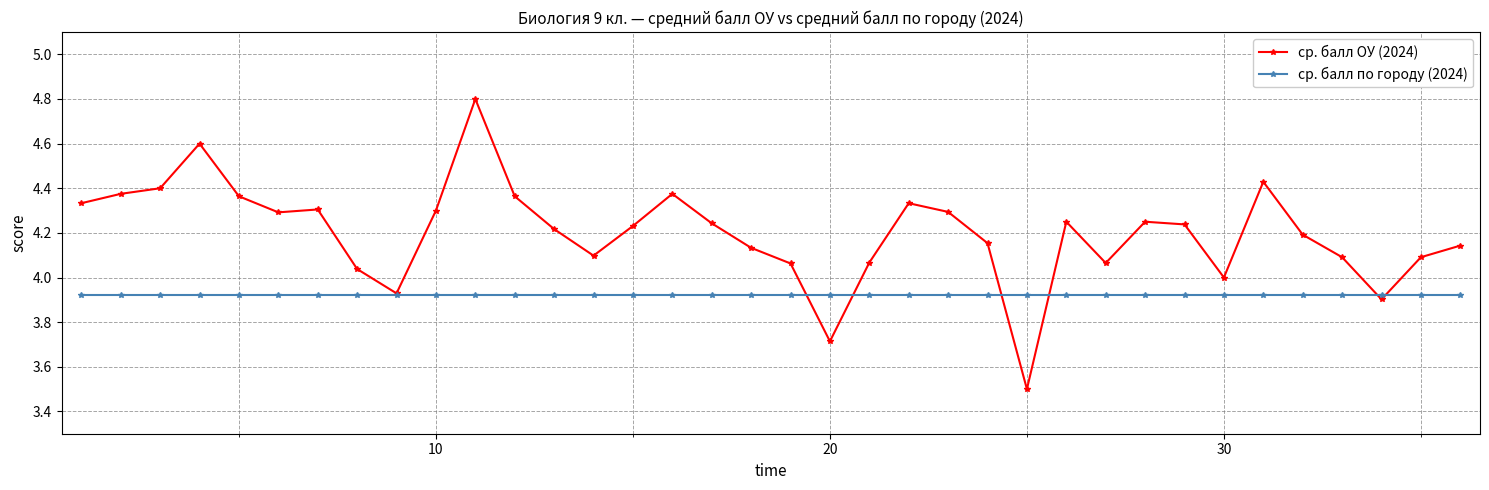

Which series has the largest range (max minus min)?

ср. балл ОУ (2024)